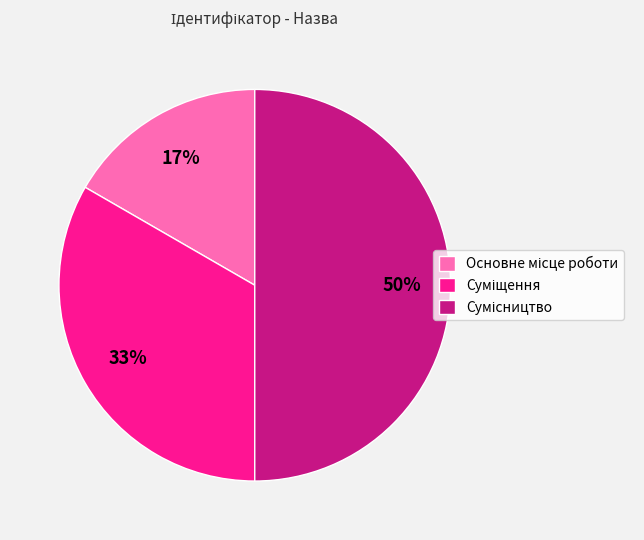

To the nearest percent, what is the average slice percentage?

33%